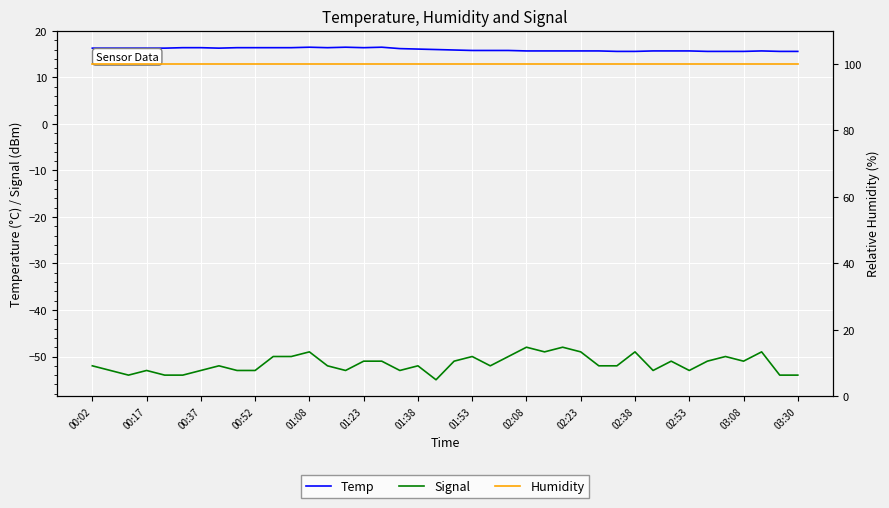

Which series has the largest total across all categories?

Humidity